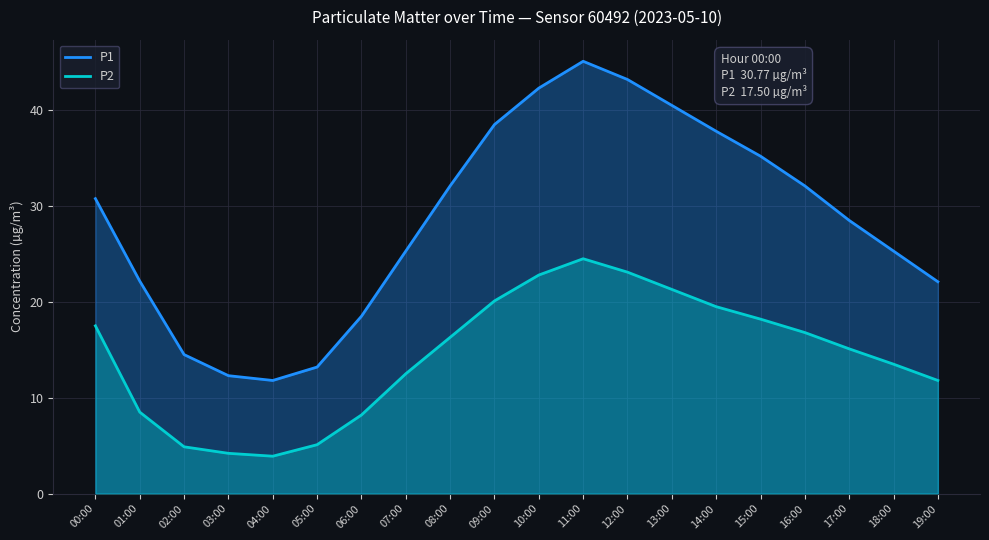

What is the total value across all series at 00:00?

48.3